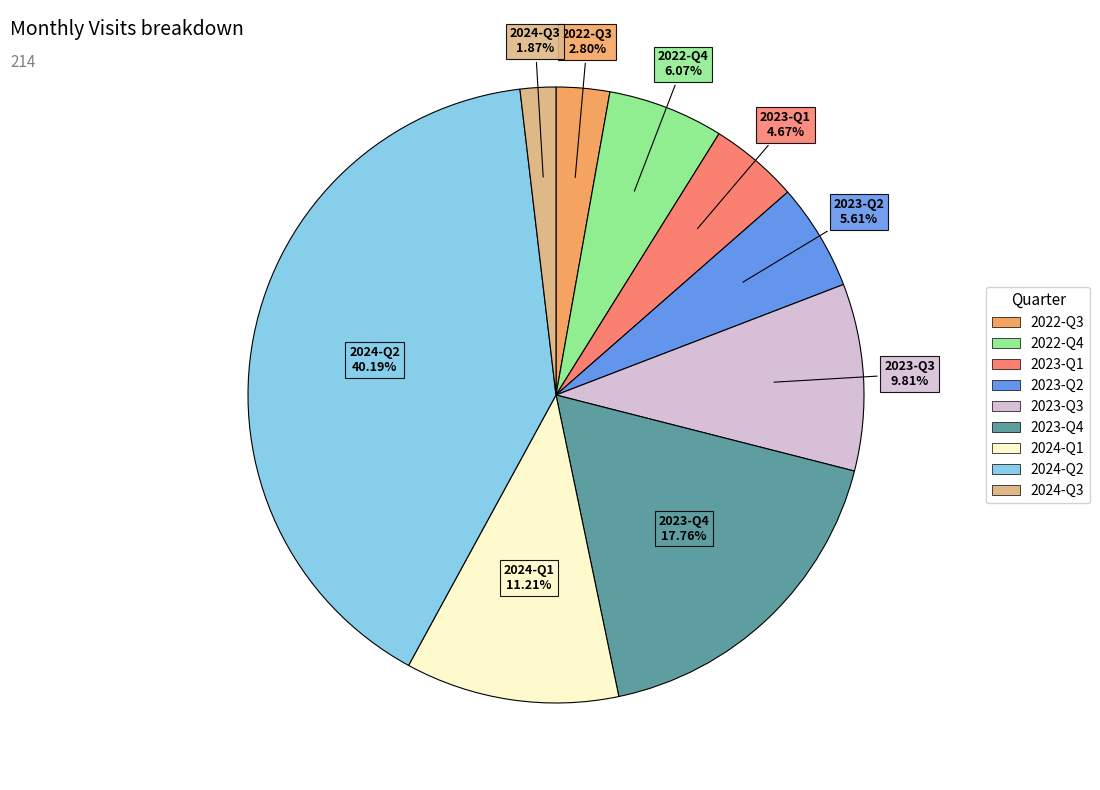

Does any single category account for the majority?

No